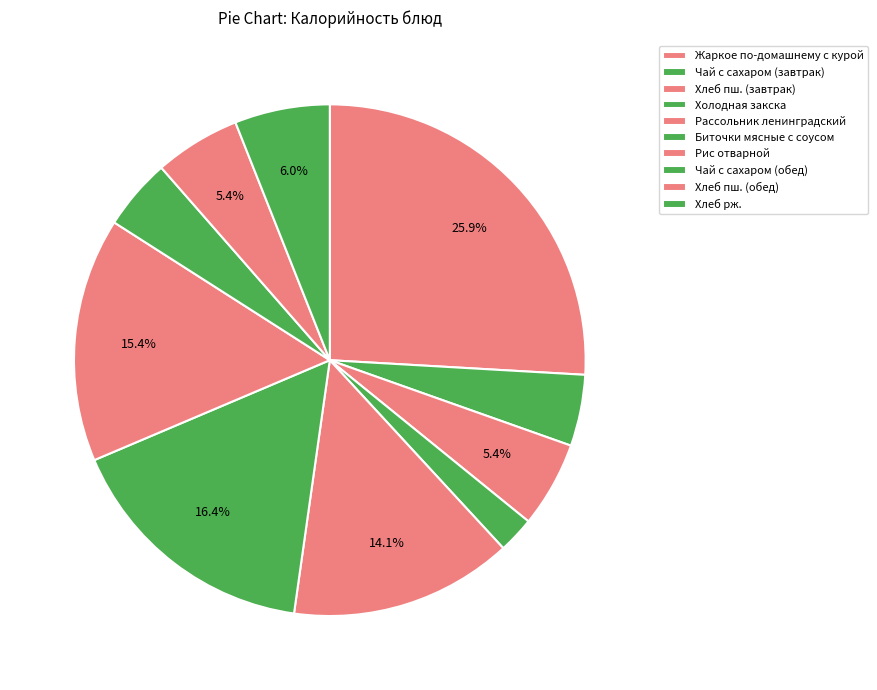

To the nearest percent, what percentage of the pie is Холодная закска?

2%